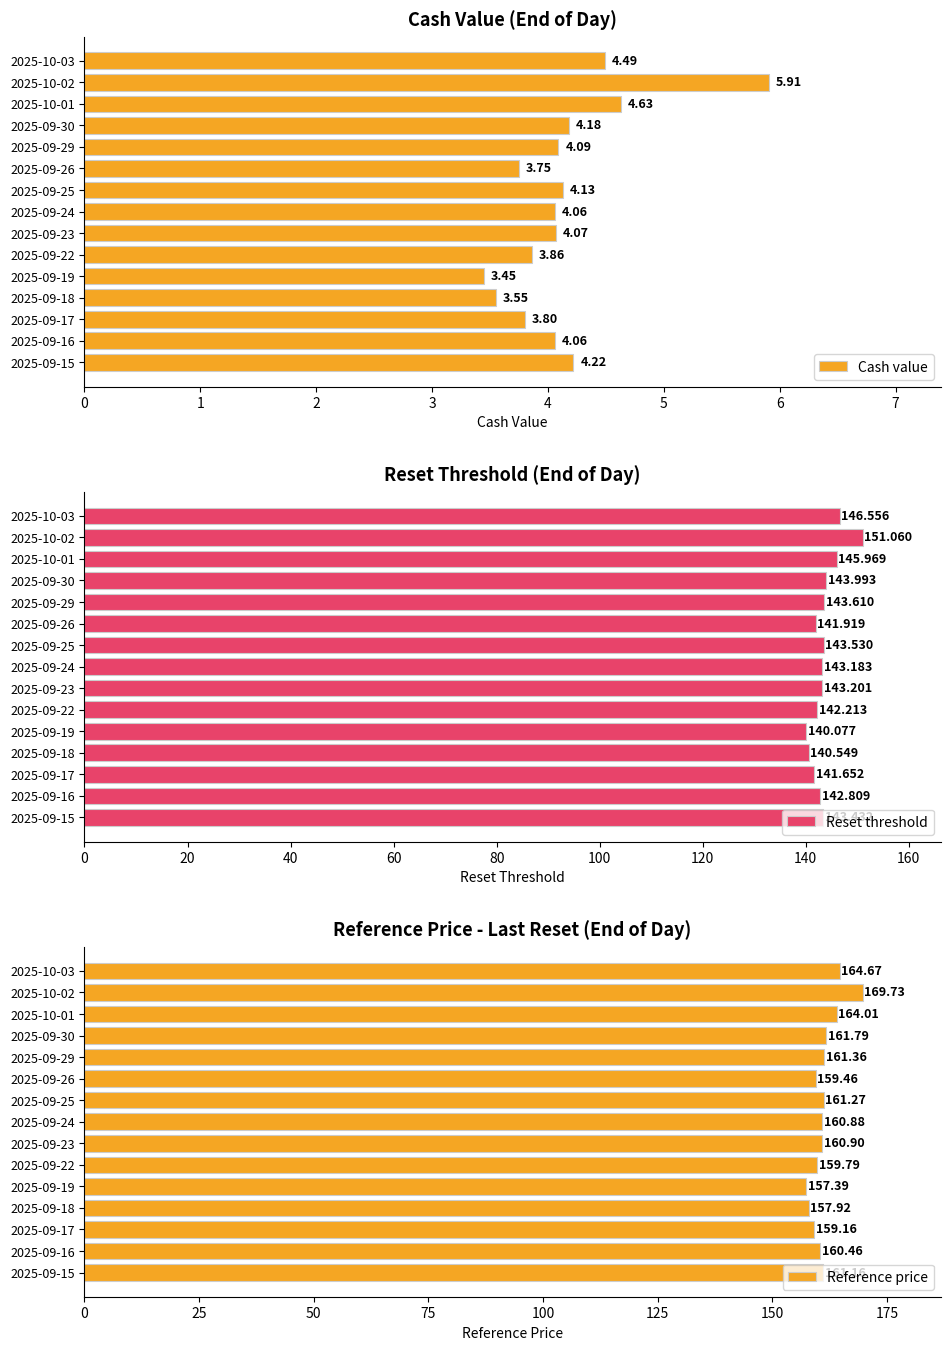

What is the difference between the Reset threshold values at 2025-09-19 and 2025-09-17?

1.6